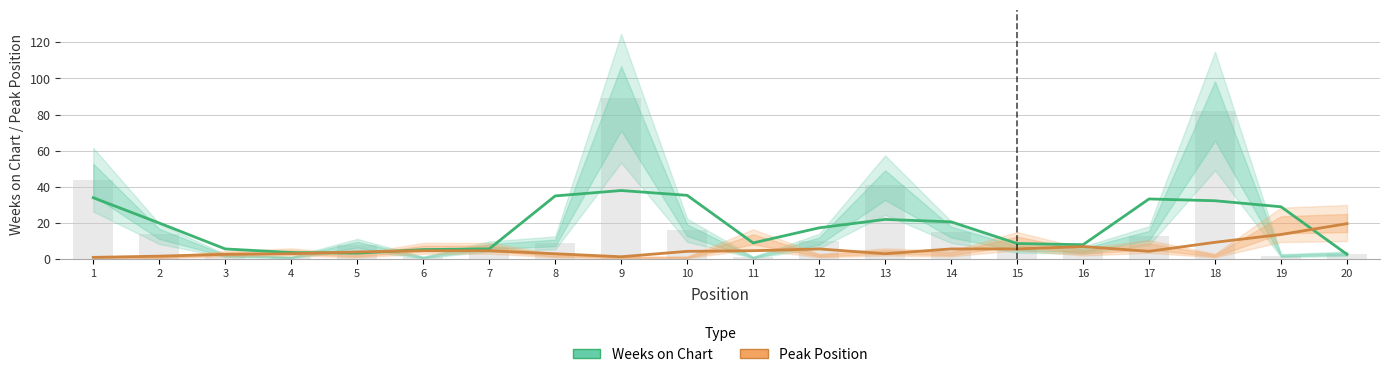

At which category does the chart reach its minimum across all series?

1